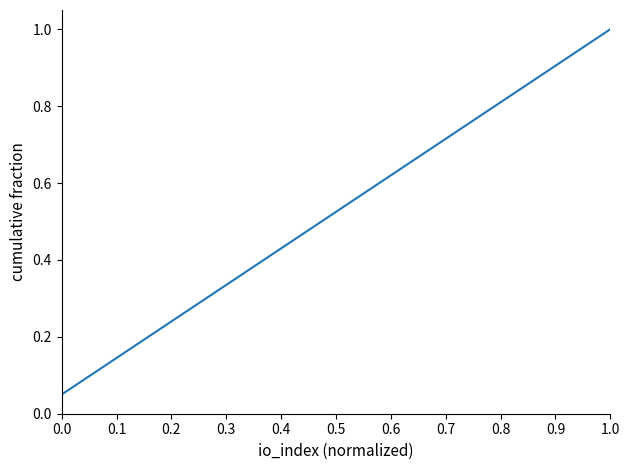

What is the greatest value displayed?

1.0